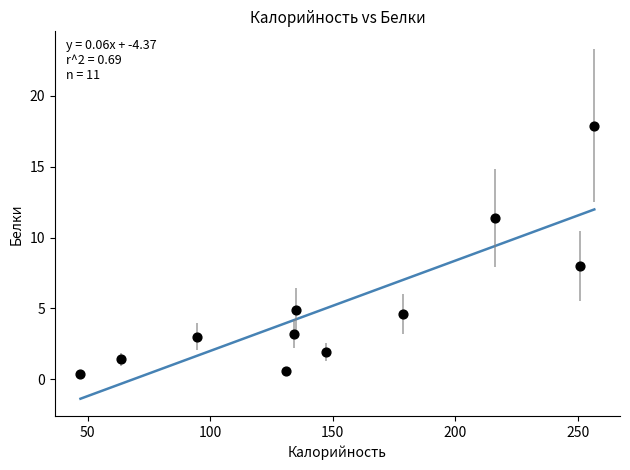

What Y value in the scatter plot is closest to 9?

8.0